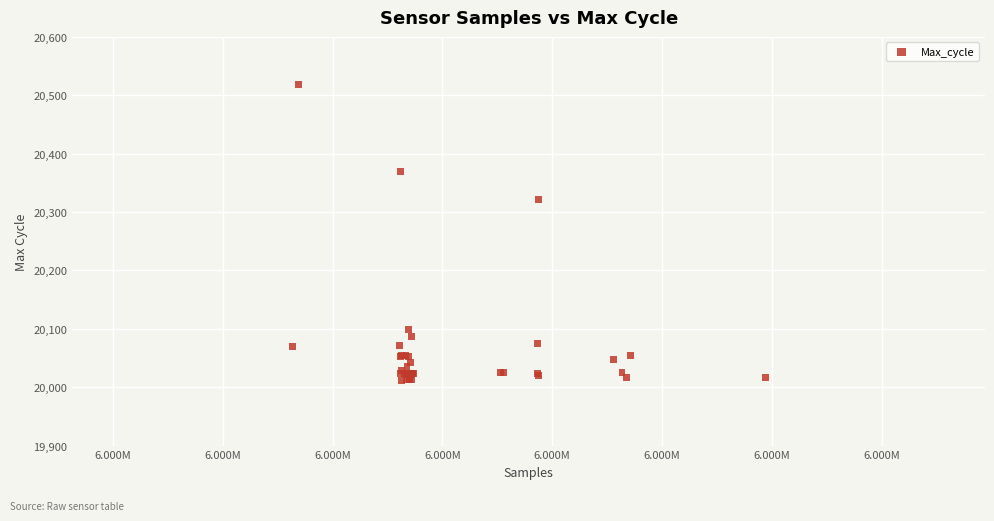

What Y value in the scatter plot is closest to 20265?

20322